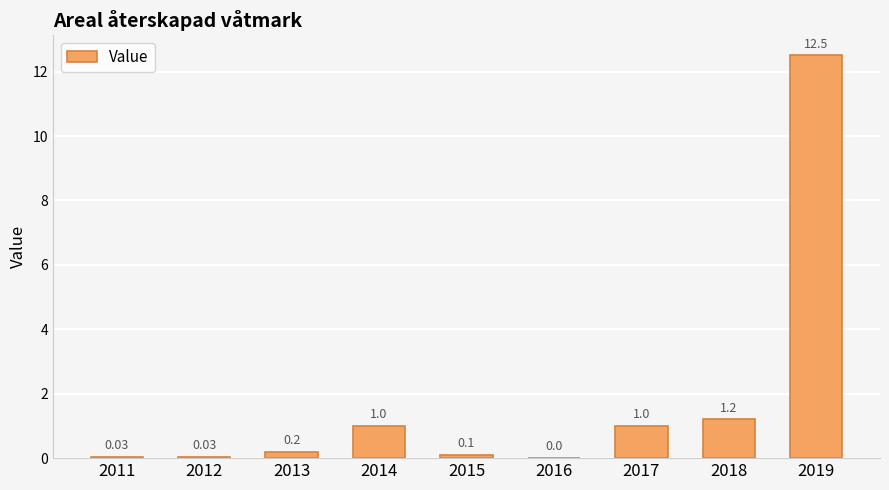

How many distinct data groups are displayed?

1